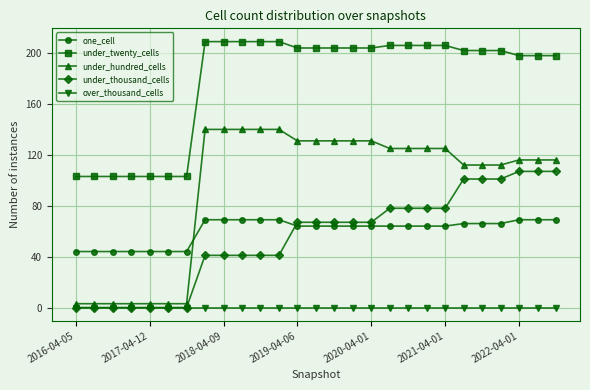

What is the minimum value for one_cell?

44